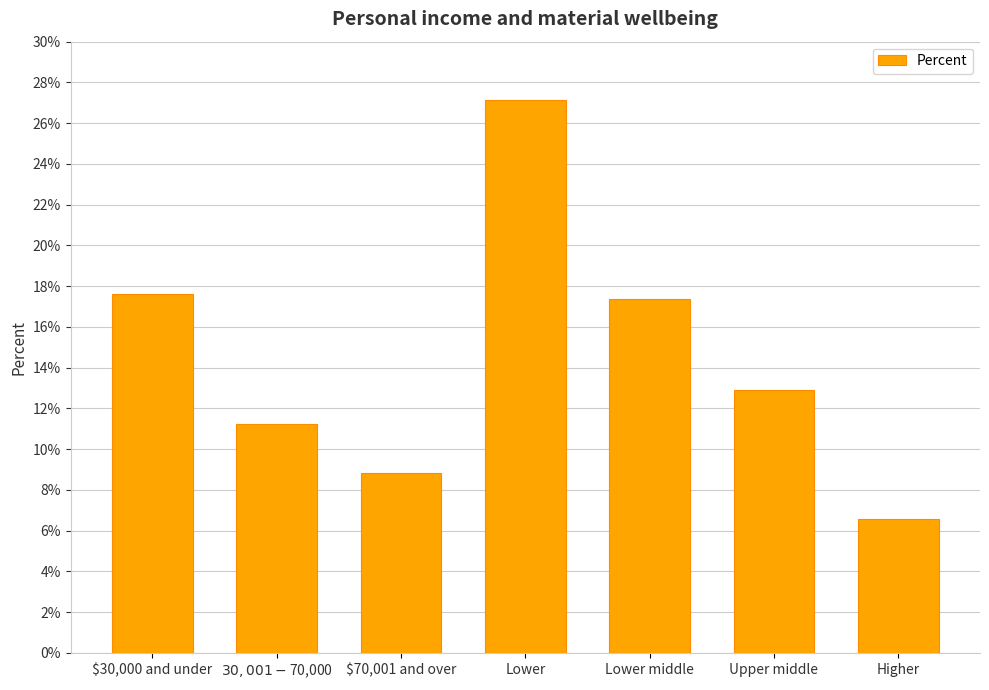

Which has a higher value, Lower middle or Higher?

Lower middle